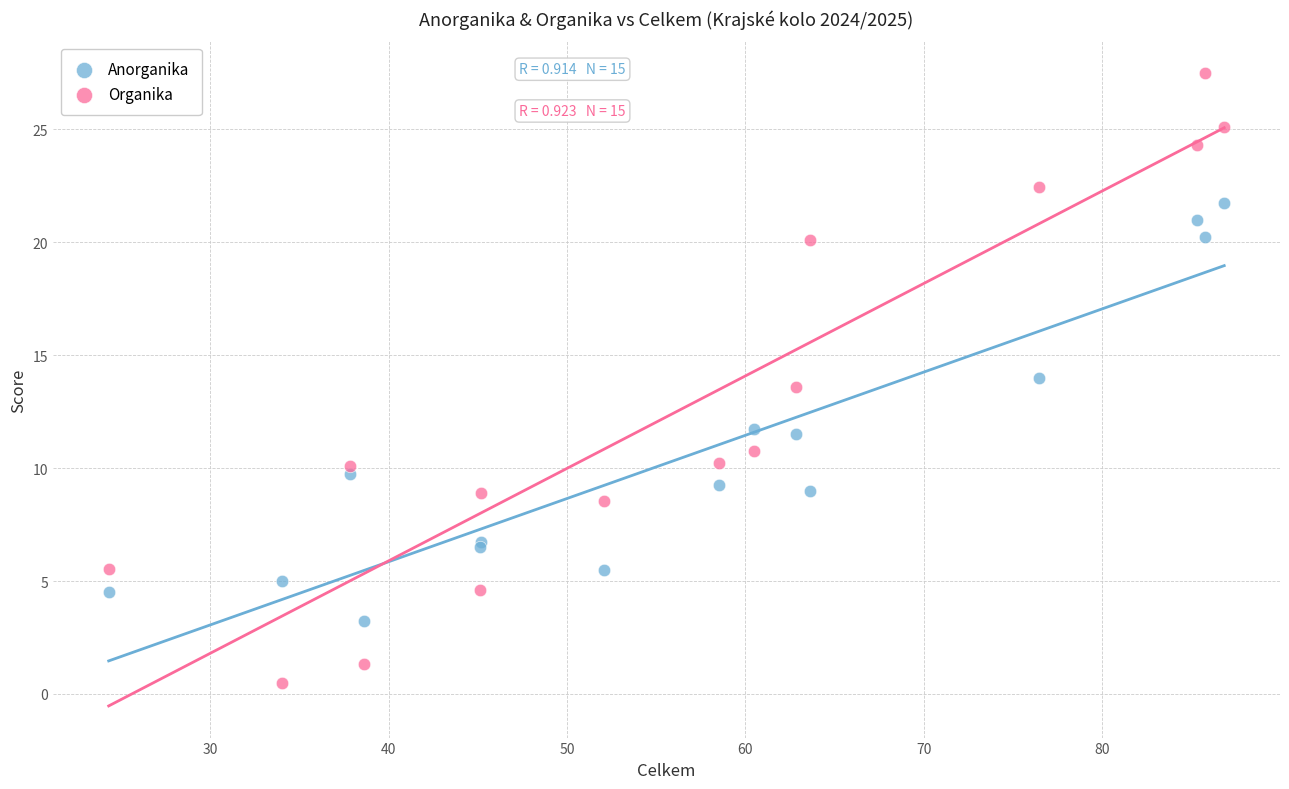

Which series has the largest Y range (max minus min)?

Organika